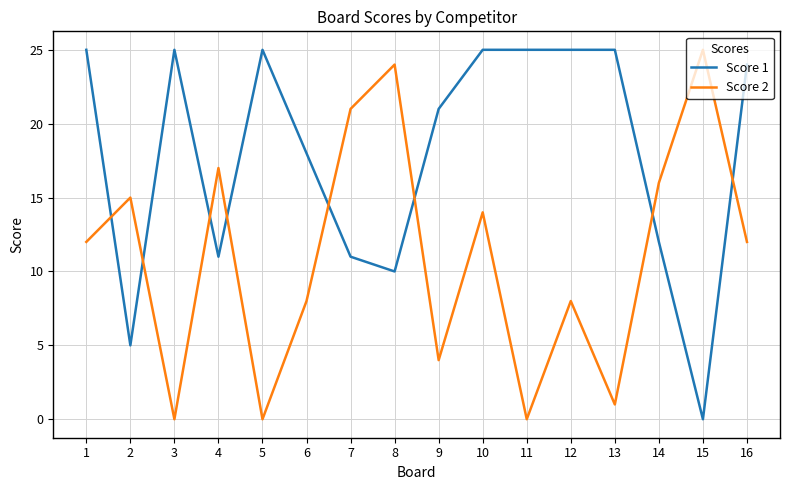

True or false: Score 1 and Score 2 cross at least once.

True